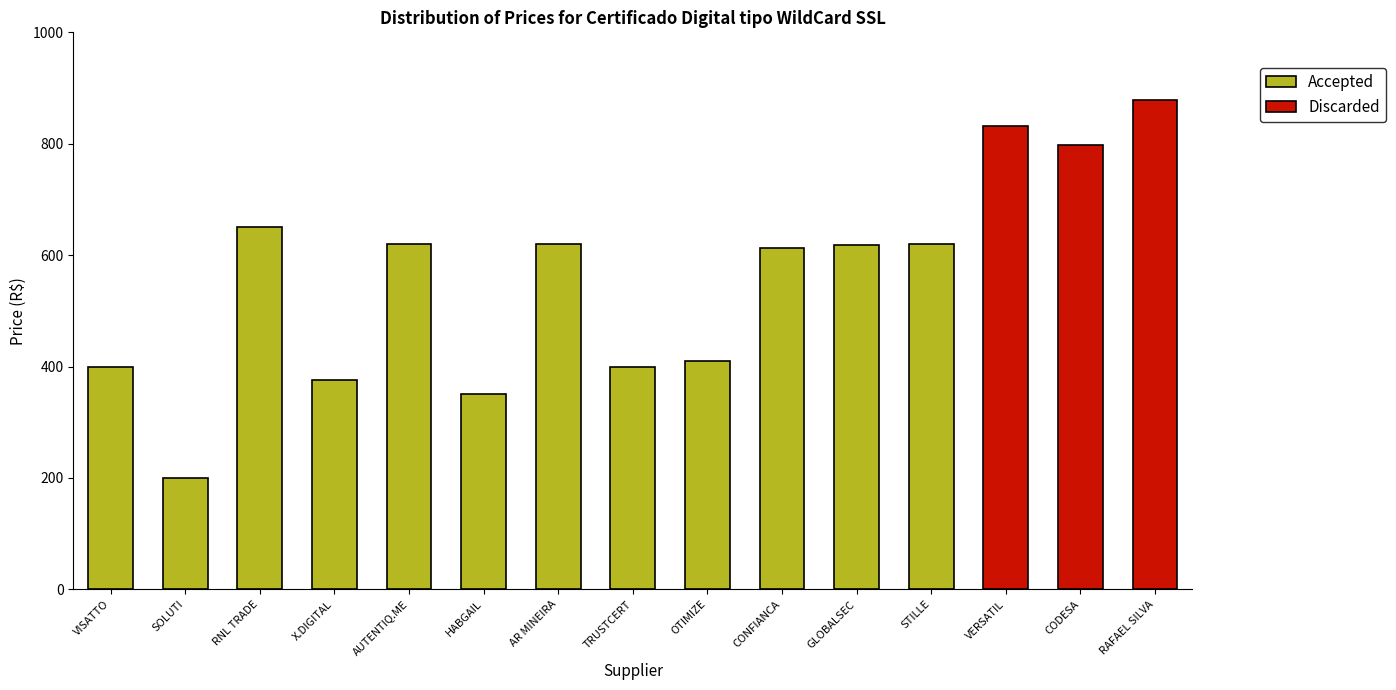

What is the sum of the Accepted values at OTIMIZE and HABGAIL?

759.0